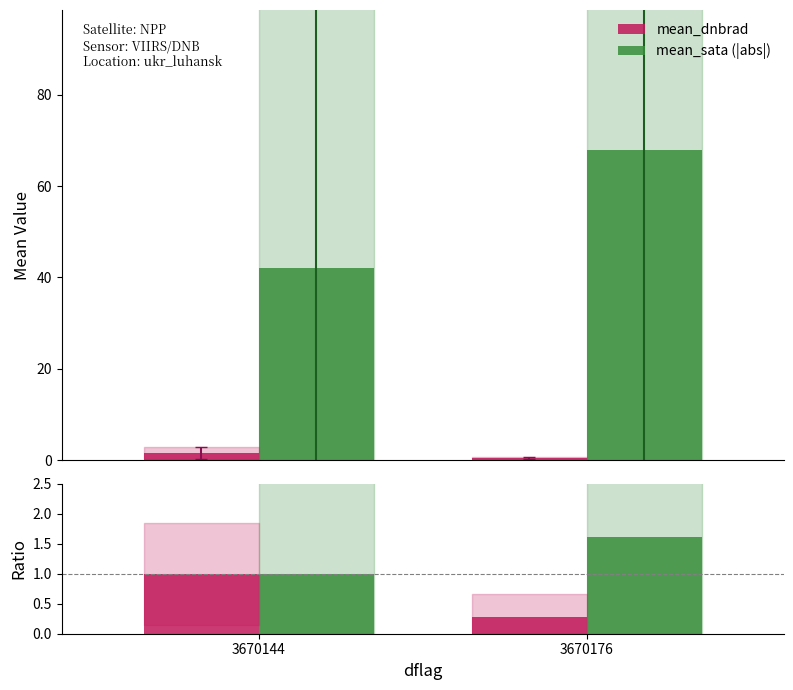

Which series changed the most between 3670144 and 3670176?

mean_sata (|abs|)